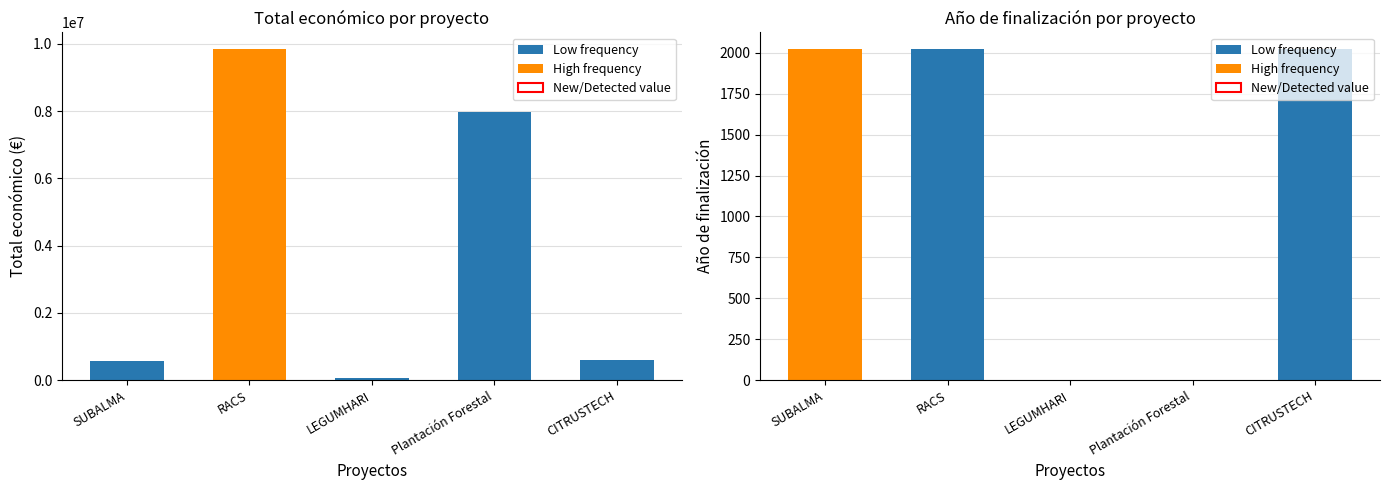

Which category has the highest value in the Total económico series?

RACS